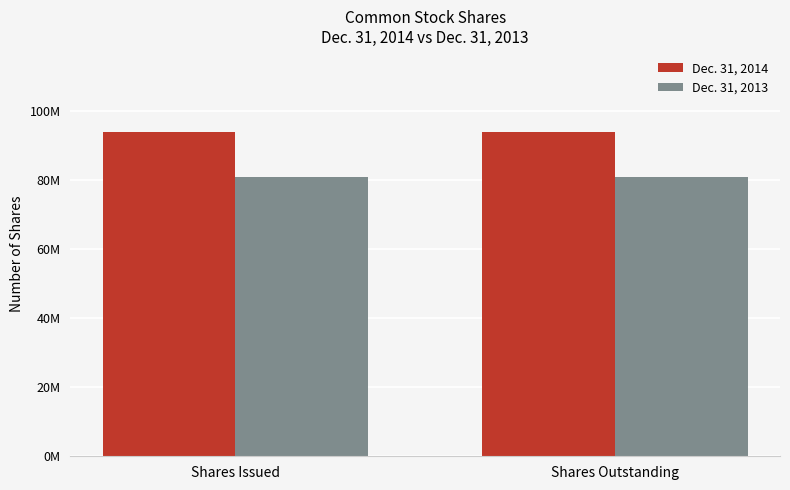

Does the chart contain any negative values?

No